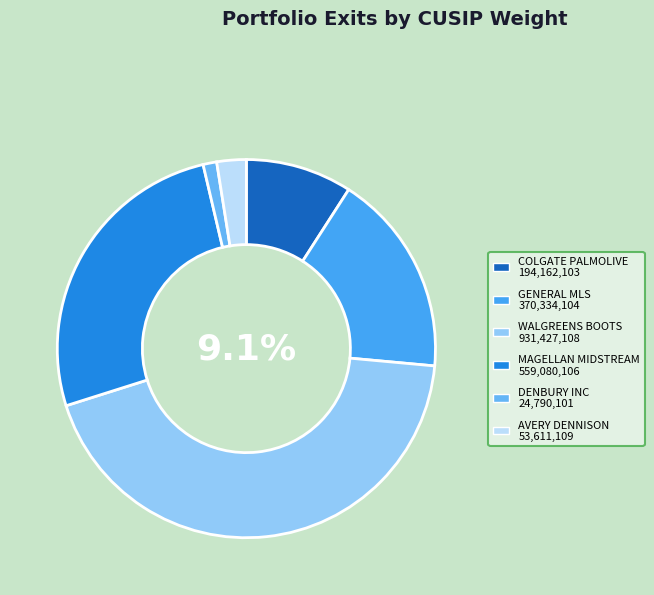

To the nearest percent, what is the combined percentage of AVERY DENNISON CORP and GENERAL MLS INC?

20%